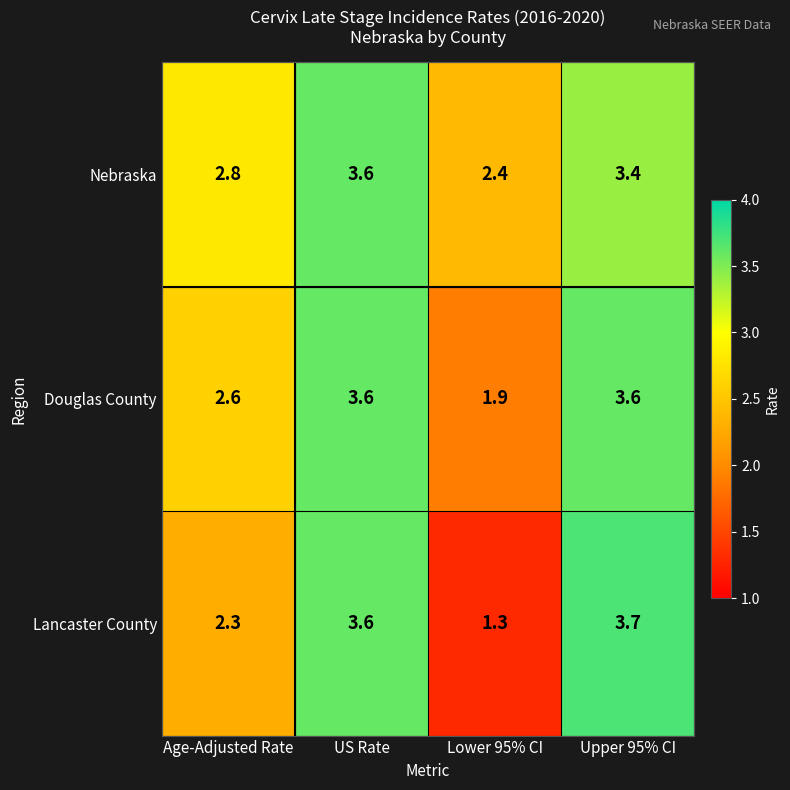

What is the sum of the Nebraska values at Upper 95% CI and Age-Adjusted Rate?

6.2